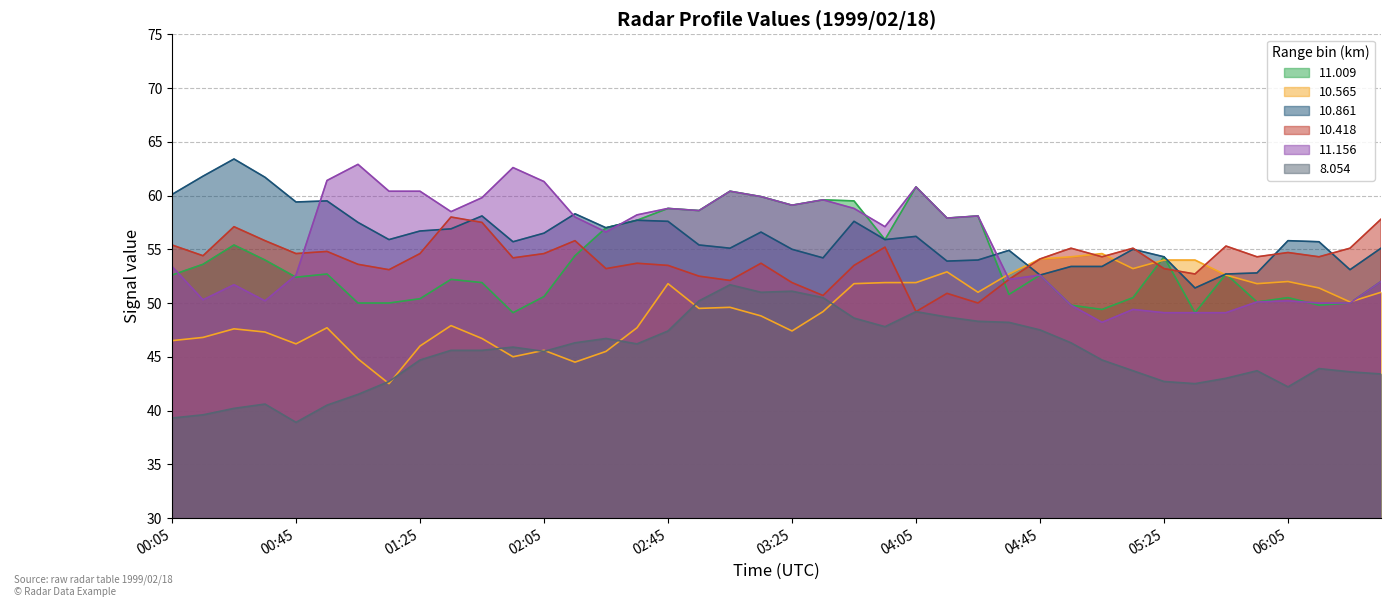

How many lines are shown in the chart?

6